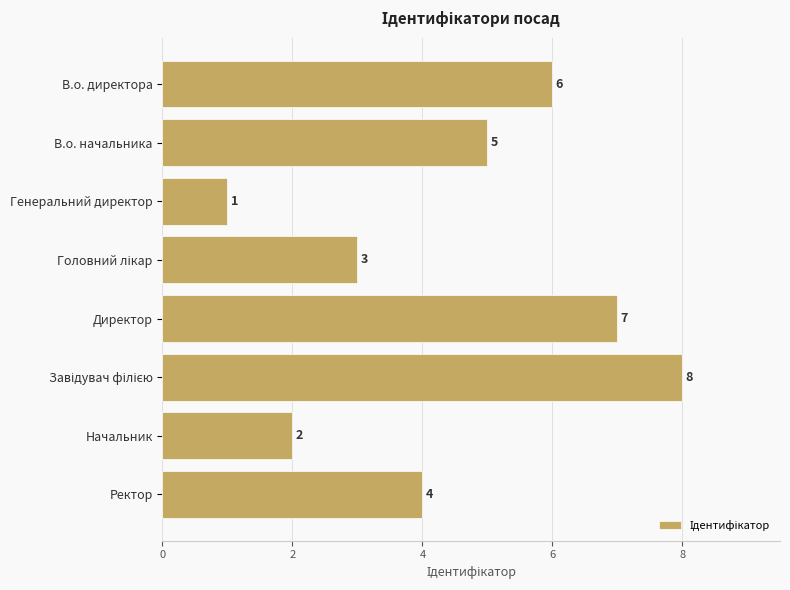

How many data points are less than 5?

4